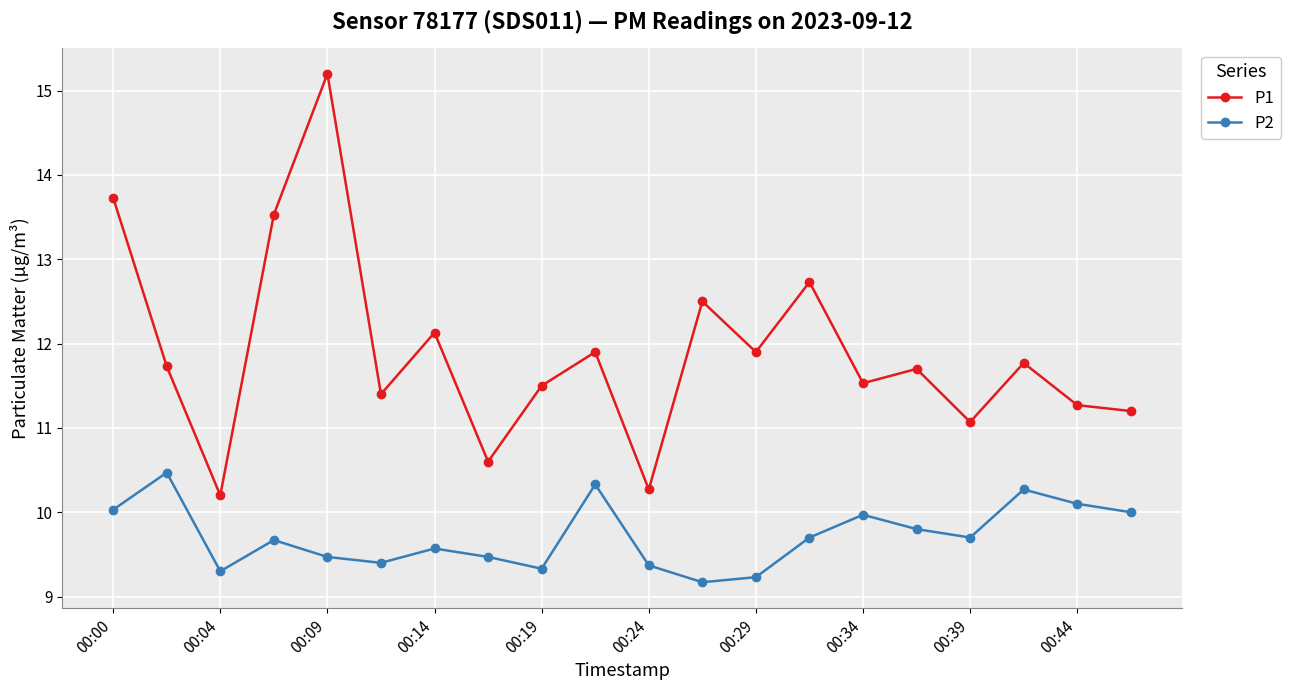

Which series has the widest spread of values?

P1